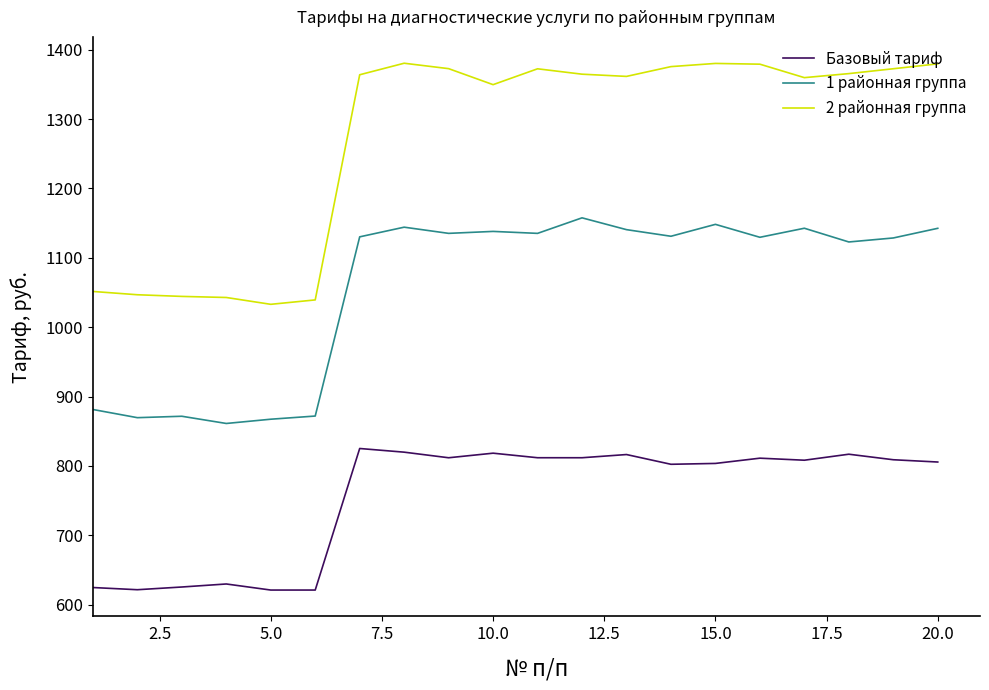

Rank the series by their average value, from lowest to highest.

Базовый тариф, 1 районная группа, 2 районная группа